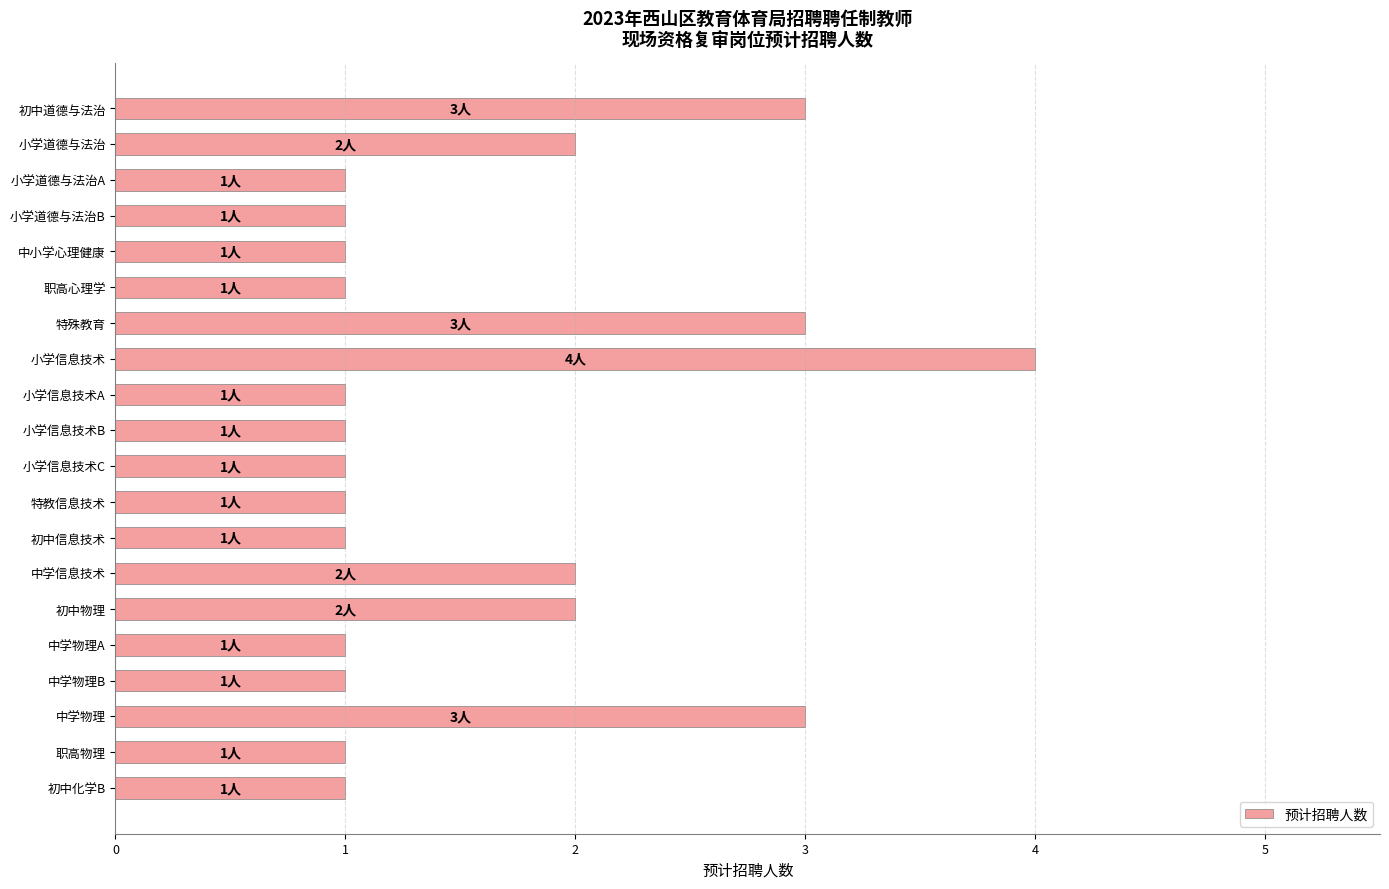

Is it true that the value at 初中信息技术 is 1?

True